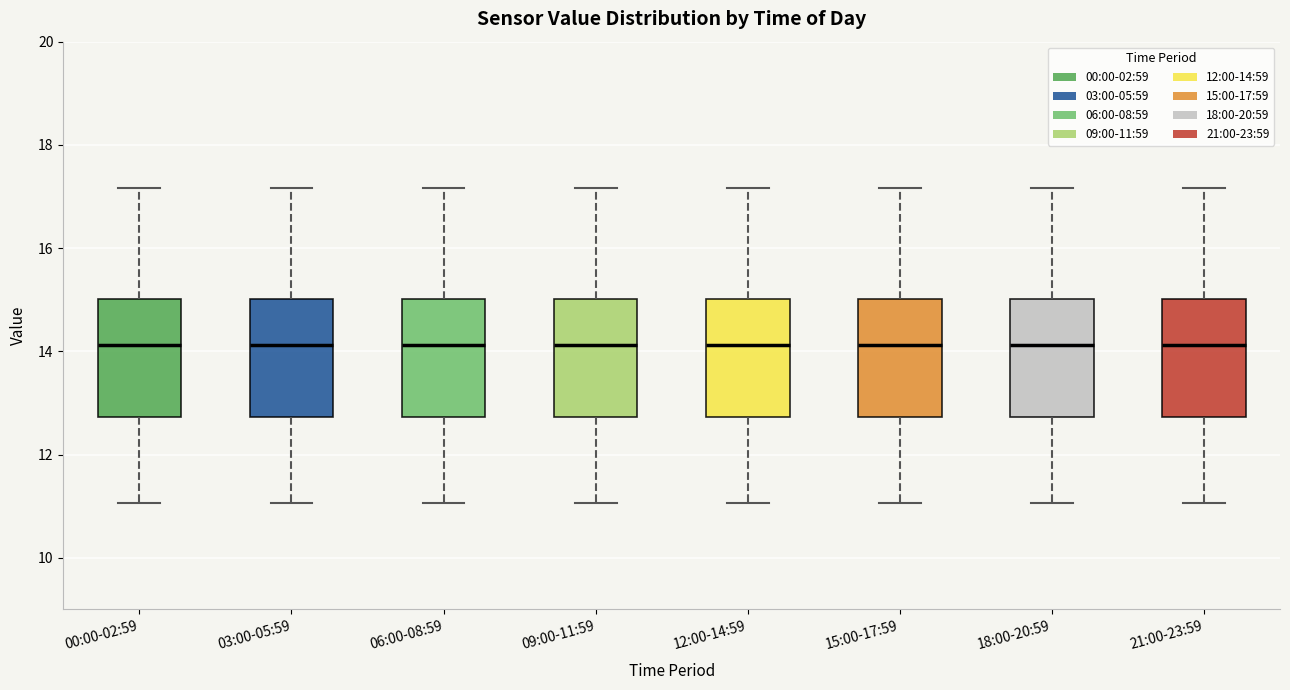

Reading left to right, read every box against the y-axis: the position of its median line, the range the box covers, and the ends of its whiskers. The values are not printed on the chart, so give them approximately, as read against the axis.

00:00-02:59: median 14.2, box 12.8 to 15.0, whiskers 11.0 to 17.2
03:00-05:59: median 14.2, box 12.8 to 15.0, whiskers 11.0 to 17.2
06:00-08:59: median 14.2, box 12.8 to 15.0, whiskers 11.0 to 17.2
09:00-11:59: median 14.2, box 12.8 to 15.0, whiskers 11.0 to 17.2
12:00-14:59: median 14.2, box 12.8 to 15.0, whiskers 11.0 to 17.2
15:00-17:59: median 14.2, box 12.8 to 15.0, whiskers 11.0 to 17.2
18:00-20:59: median 14.2, box 12.8 to 15.0, whiskers 11.0 to 17.2
21:00-23:59: median 14.2, box 12.8 to 15.0, whiskers 11.0 to 17.2